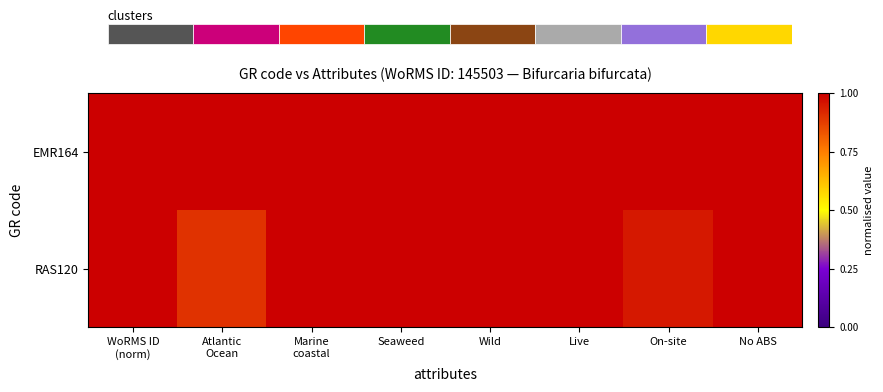

Where is EMR164 nearest to the value 1?

WoRMS ID (norm)